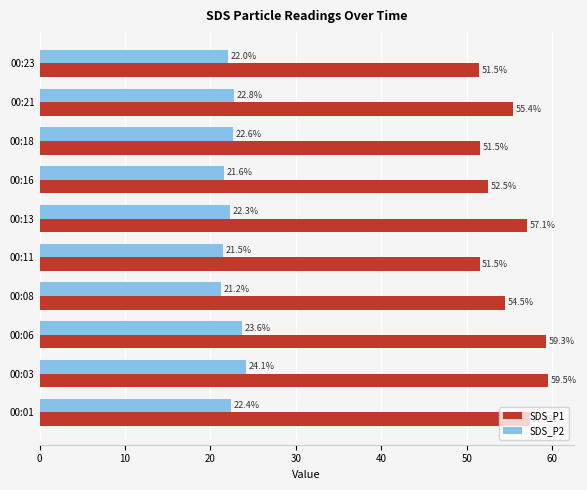

True or false: SDS_P1 has a value of 24.3 at 00:23.

False